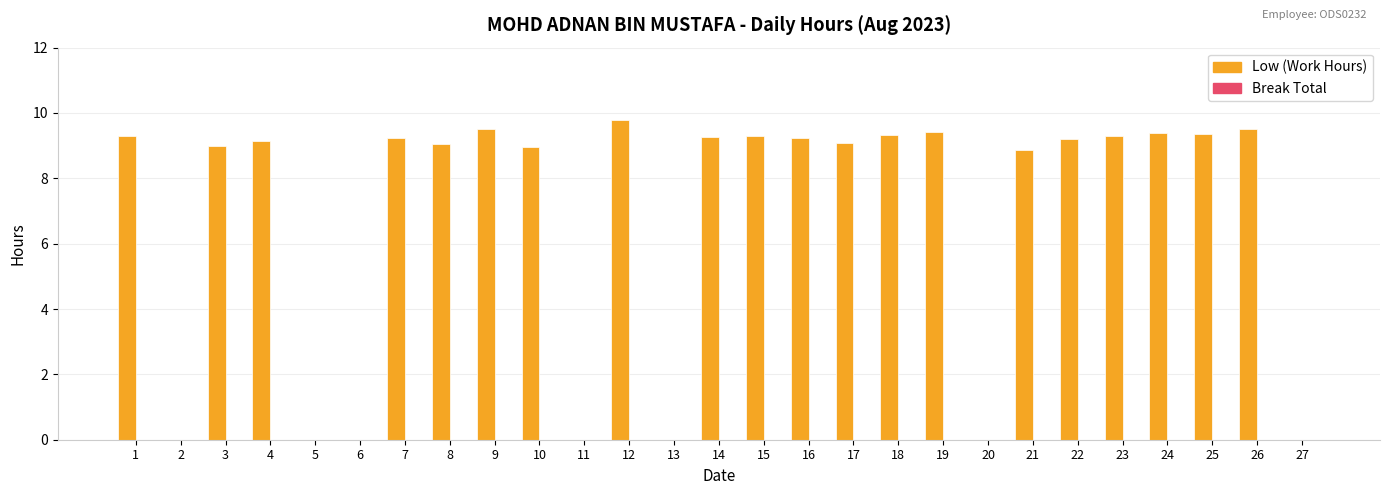

The chart shows a value of 9.3 at 25. True or false?

True